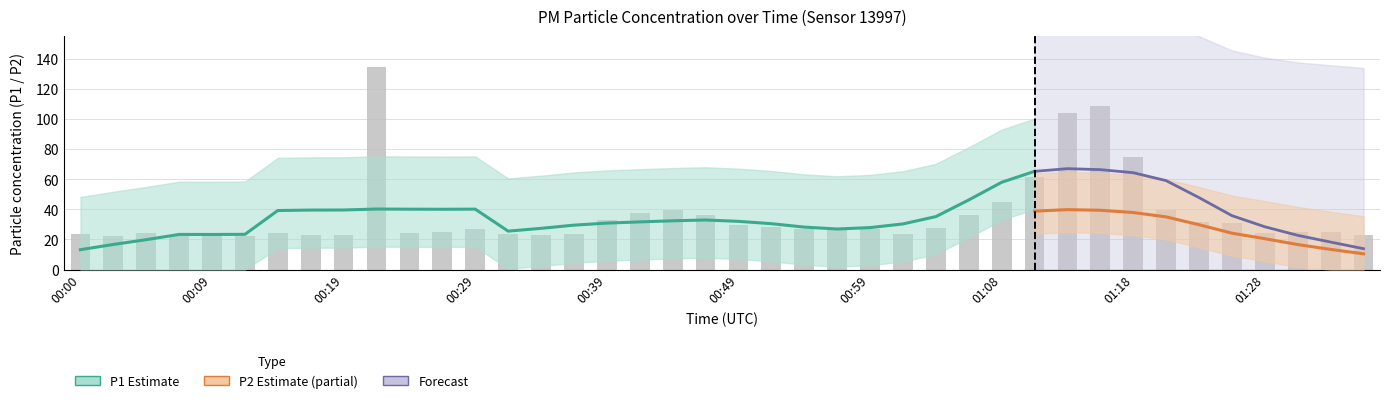

The chart shows a value of 22.3 at 00:12. True or false?

True